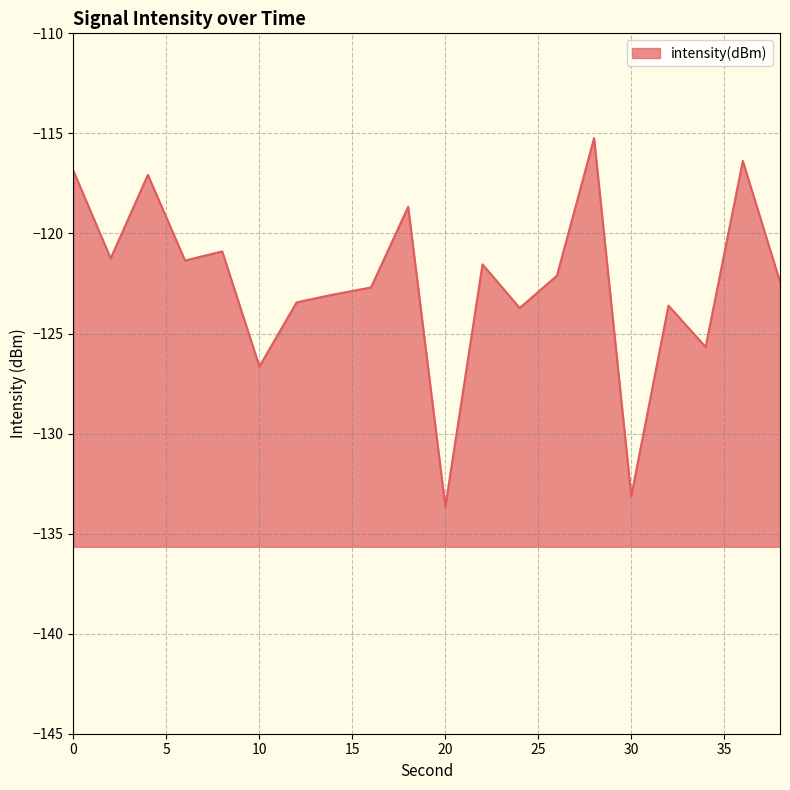

The value at 28 is -115.2. True or false?

True